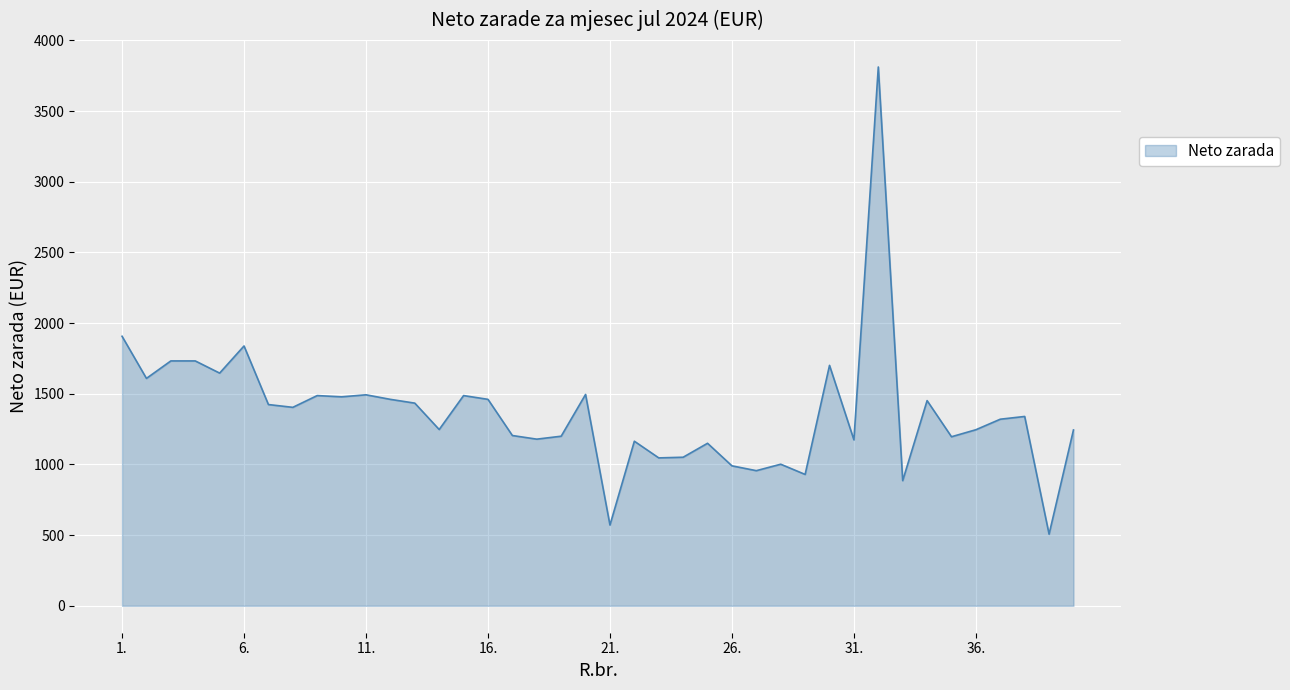

What is the minimum value shown in the chart?

506.8